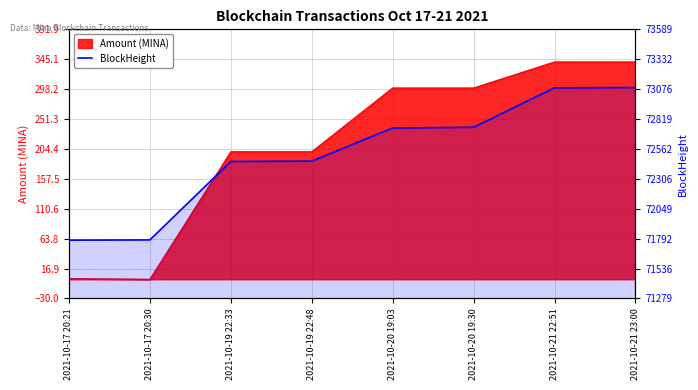

Reading left to right, what are all the values shown in this chart?

2021-10-17 20:21=71779	2021-10-17 20:30=71781	2021-10-19 22:33=72454	2021-10-19 22:48=72457	2021-10-20 19:03=72742	2021-10-20 19:30=72748	2021-10-21 22:51=73087	2021-10-21 23:00=73089